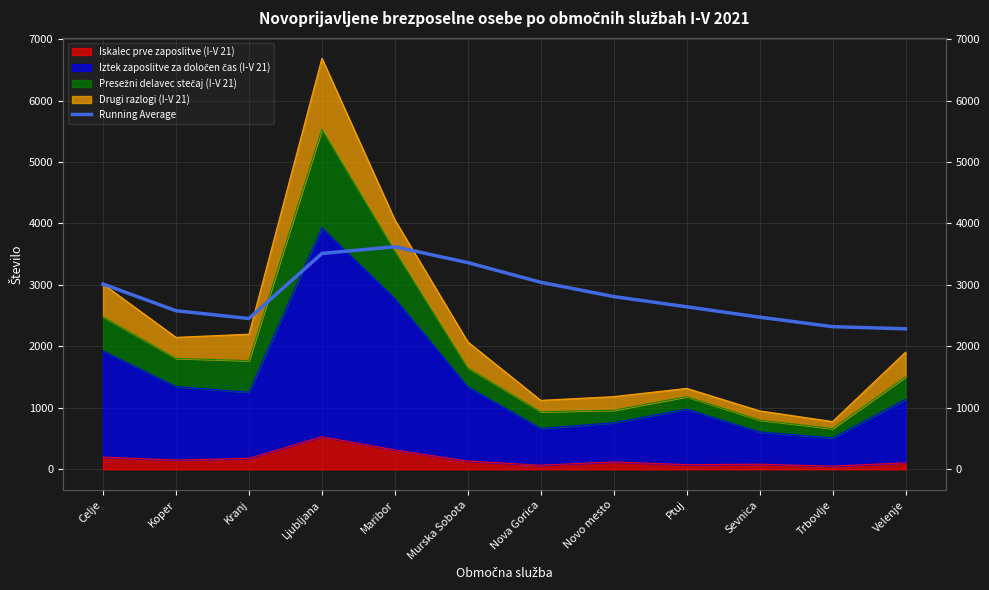

Reading right to left, list all the values displayed in this chart.

2286.3	2320.9	2475.3	2644.7	2810.6	3043.1	3363.3	3621.4	3512.2	2453.3	2580.5	3014.0